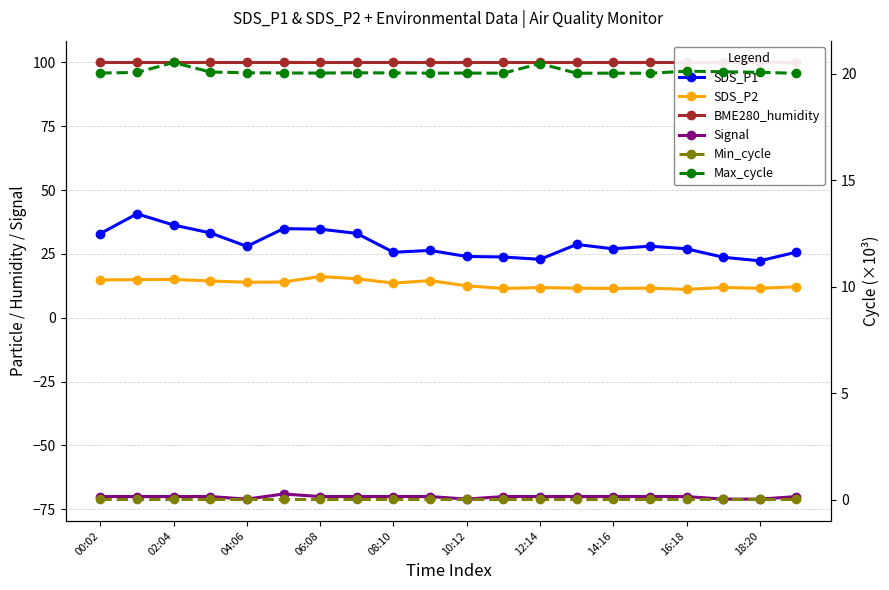

Reading right to left, list all the values displayed in this chart.

SDS_P1: 25.7	22.3	23.7	27.0	28.1	27.0	28.7	22.9	23.8	24.0	26.4	25.7	33.1	34.7	34.9	28.0	33.3	36.3	40.7	33.0
SDS_P2: 12.2	11.6	11.9	11.1	11.6	11.5	11.6	11.9	11.5	12.5	14.6	13.6	15.3	16.2	14.0	13.9	14.4	15.0	15.0	14.8
BME280_humidity: 100.0	100.0	100.0	100.0	100.0	100.0	100.0	100.0	100.0	100.0	100.0	100.0	100.0	100.0	100.0	100.0	100.0	100.0	100.0	100.0
Signal: -70.0	-71.0	-71.0	-70.0	-70.0	-70.0	-70.0	-70.0	-70.0	-71.0	-70.0	-70.0	-70.0	-70.0	-69.0	-71.0	-70.0	-70.0	-70.0	-70.0
Min_cycle: 0.0	0.0	0.0	0.0	0.0	0.0	0.0	0.0	0.0	0.0	0.0	0.0	0.0	0.0	0.0	0.0	0.0	0.0	0.0	0.0
Max_cycle: 20.0	20.1	20.1	20.1	20.0	20.0	20.0	20.5	20.0	20.0	20.0	20.0	20.0	20.0	20.0	20.0	20.1	20.5	20.1	20.0